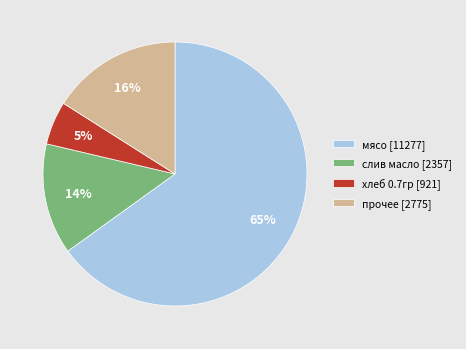

To the nearest percent, what is the difference between the largest and smallest slice percentages?

60%